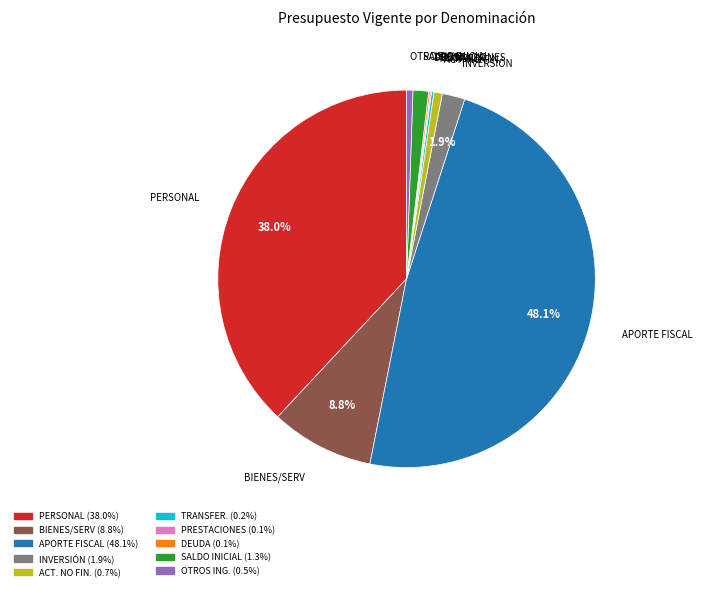

Does any single category account for the majority?

No